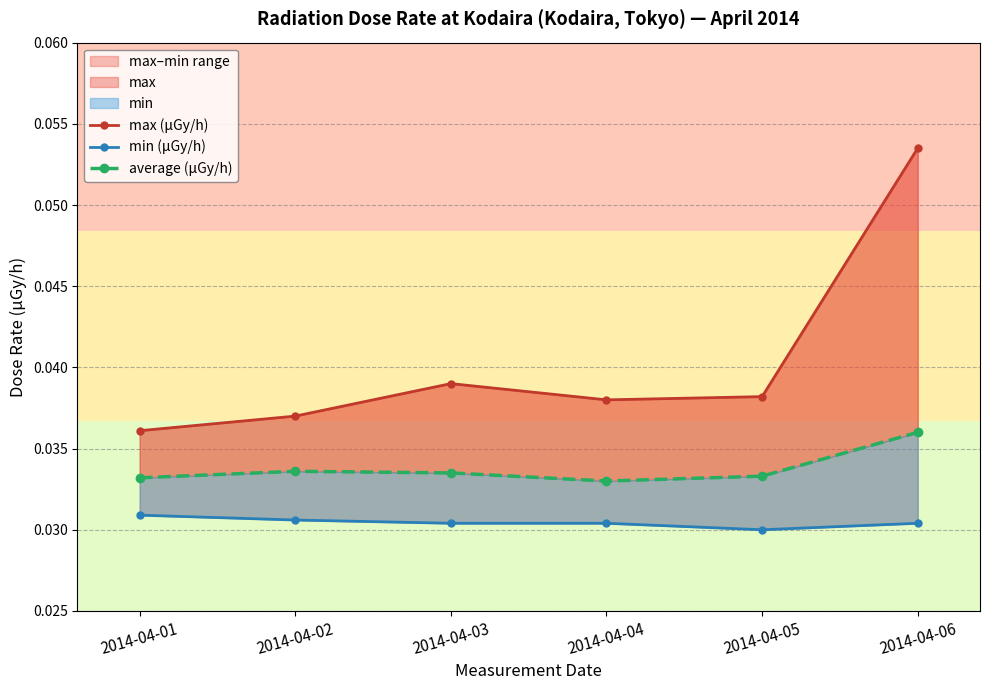

Rank the series by their average value, from highest to lowest.

max (μGy/h), average (μGy/h), min (μGy/h)